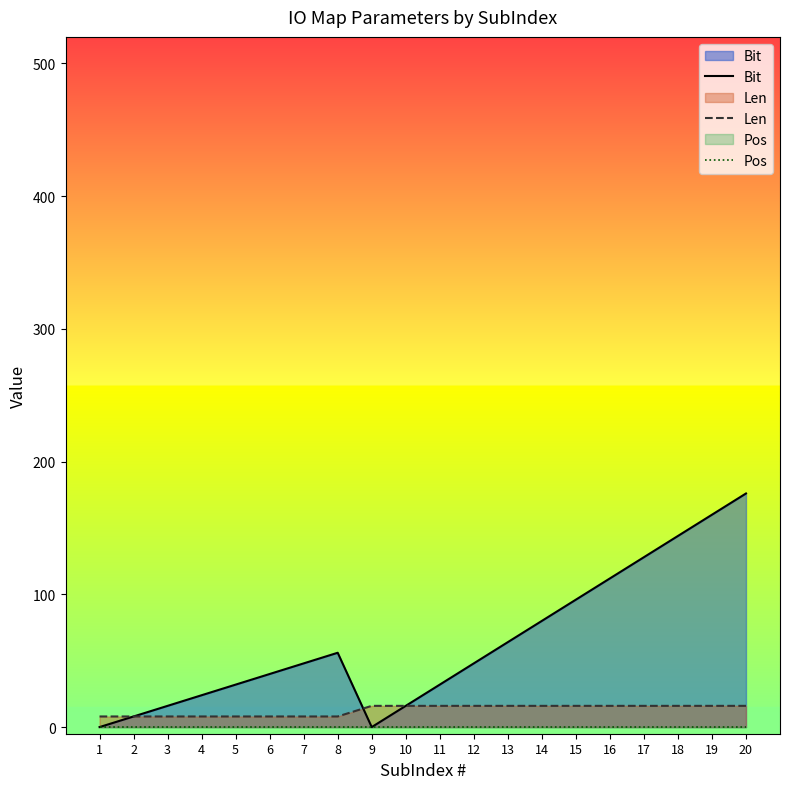

Rank the series at 3 from lowest to highest value.

Pos, Len, Bit